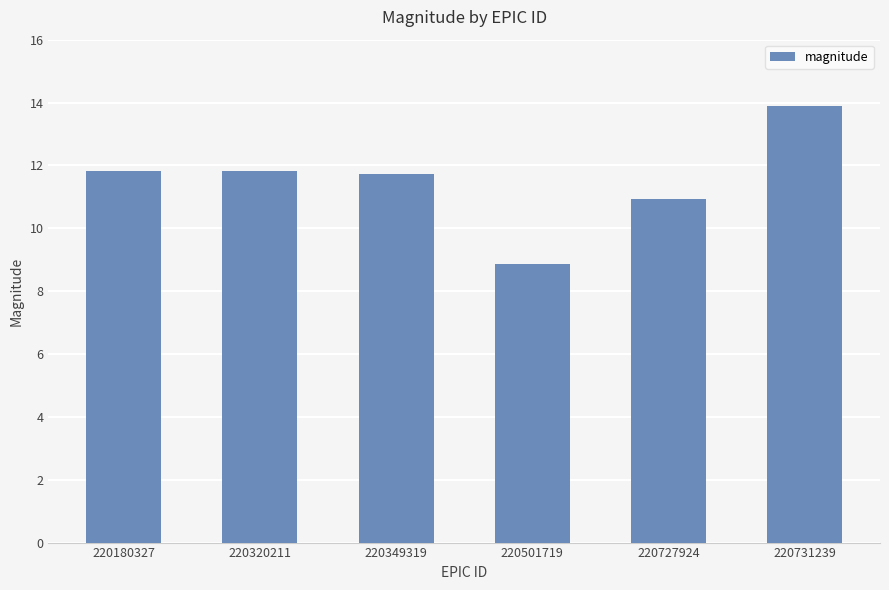

Approximately how many times larger is the value at 220320211 compared to 220180327?

1.0